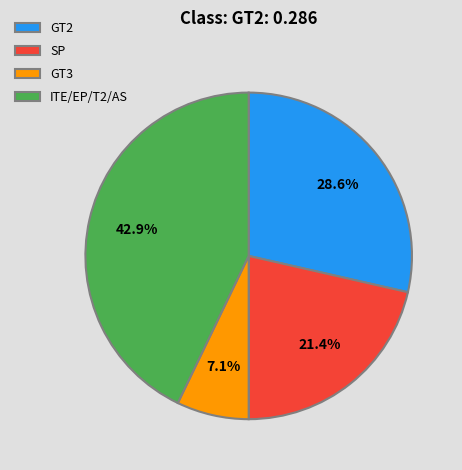

Does GT3 represent more than half of the total?

No